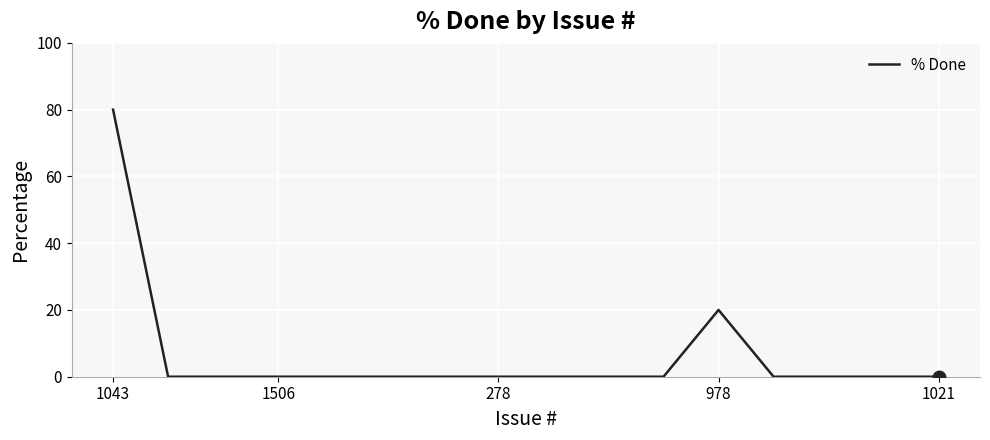

What is the greatest value displayed?

80